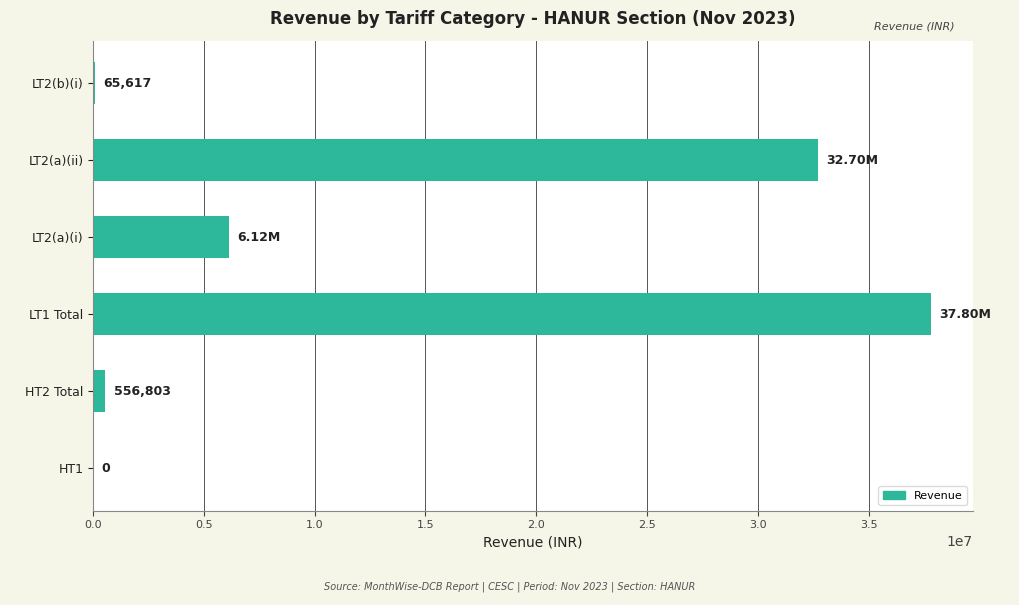

Which has a higher value, LT2(a)(i) or LT1 Total?

LT1 Total